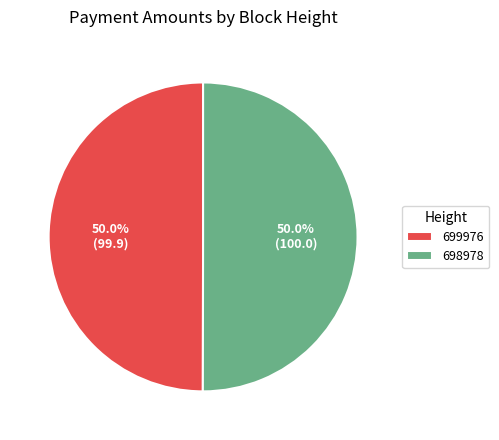

To the nearest percent, what percentage of the pie is 699976?

50%